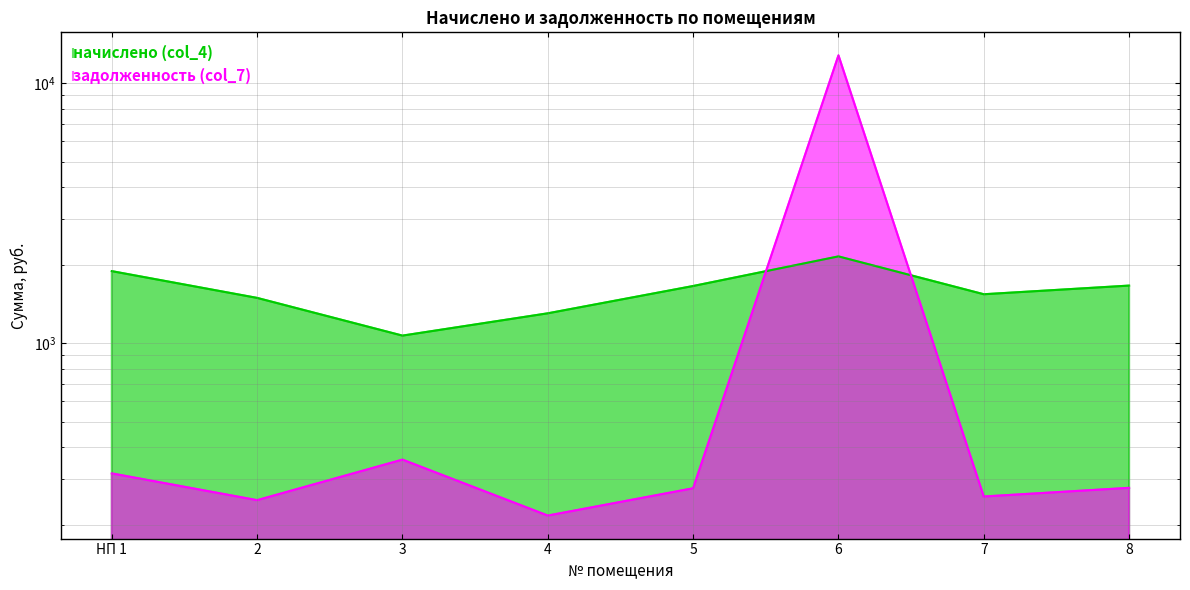

What are all the series names shown in the legend?

начислено (col_4), задолженность (col_7)